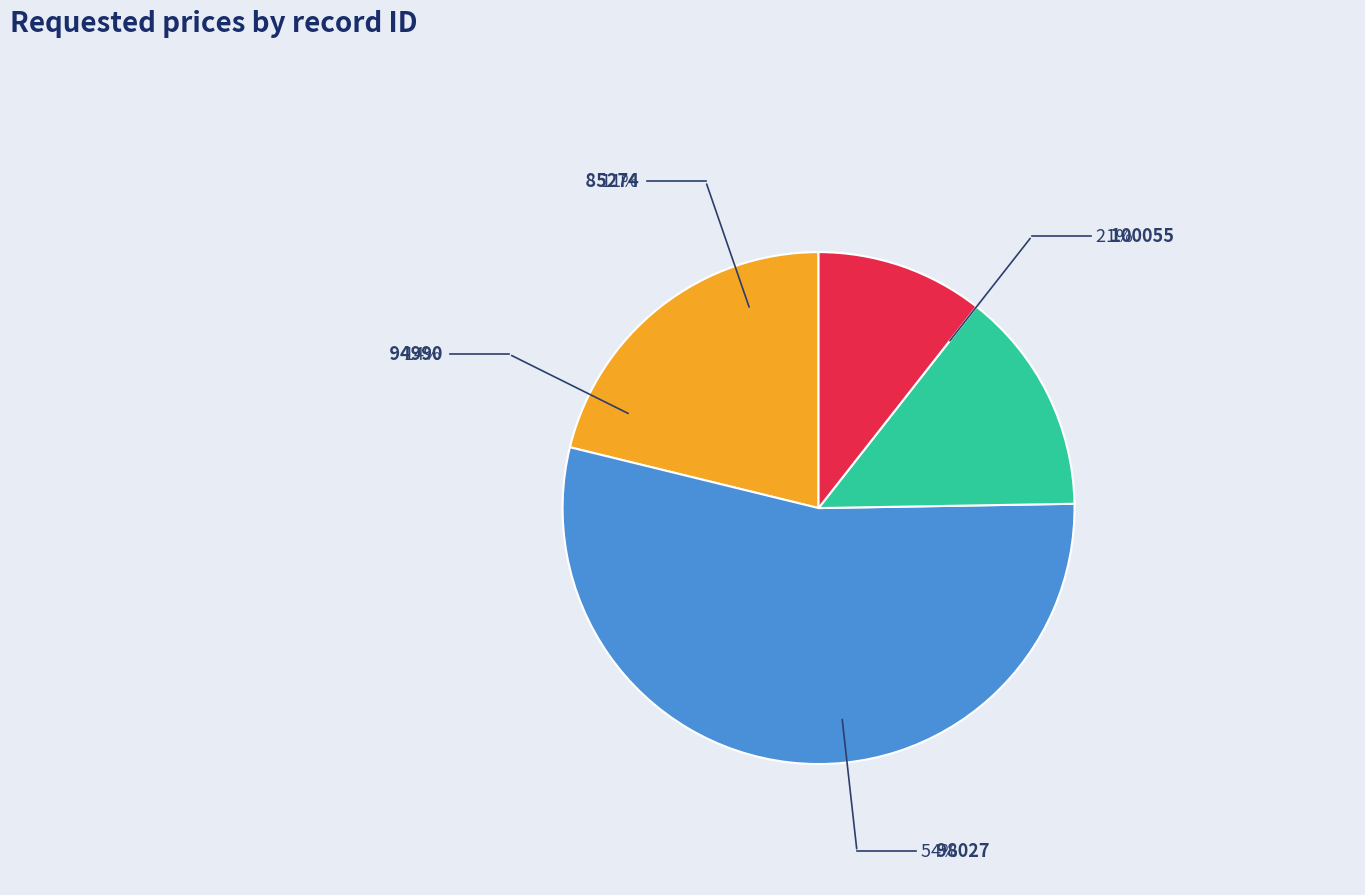

What portion of the pie excludes 94990?

85.9%